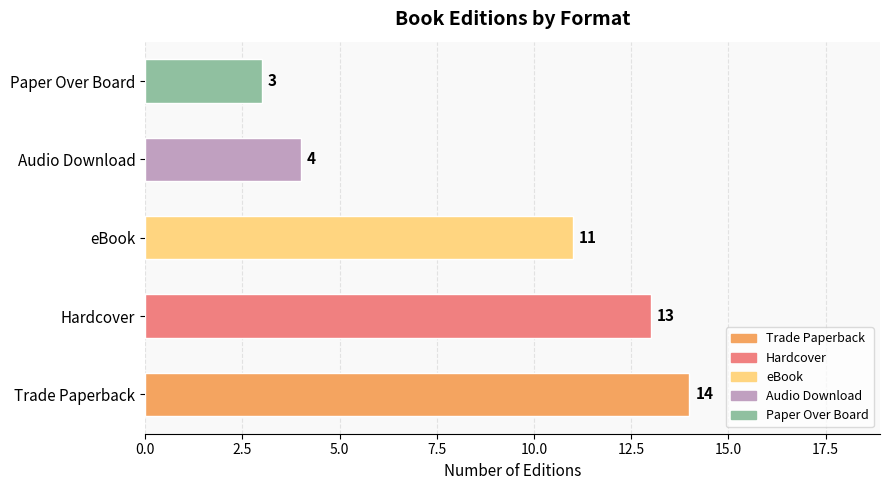

The Paper Over Board series shows 0 at Hardcover. True or false?

True